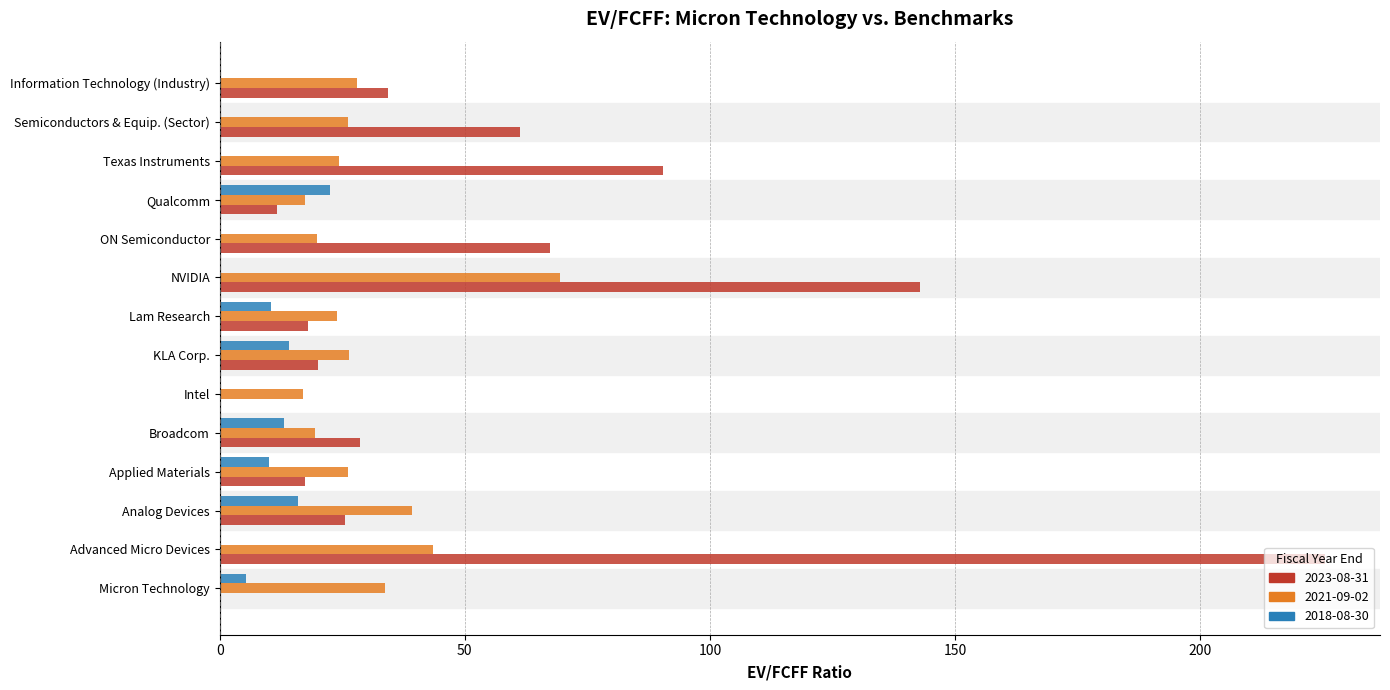

Which category has the highest value in the 2021-09-02 series?

NVIDIA